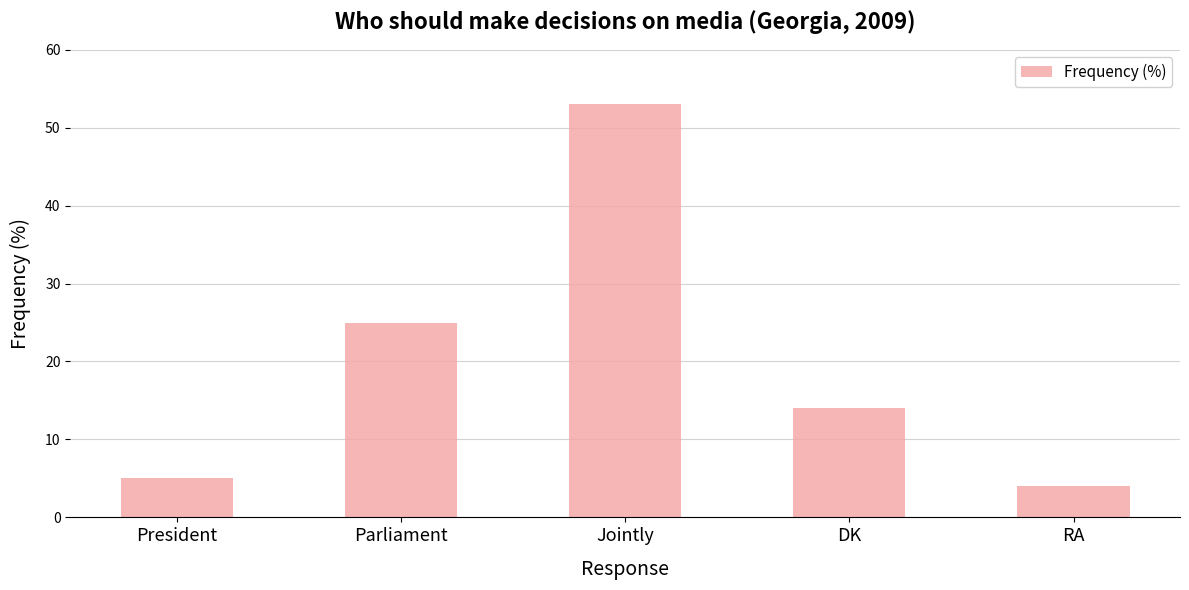

How many values are below 14?

2